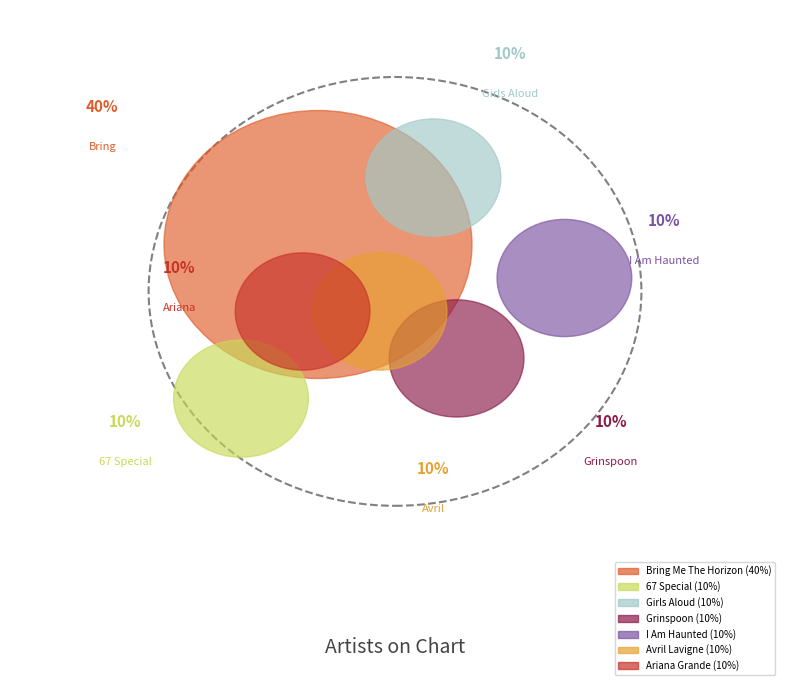

Is there a majority slice in this chart?

No